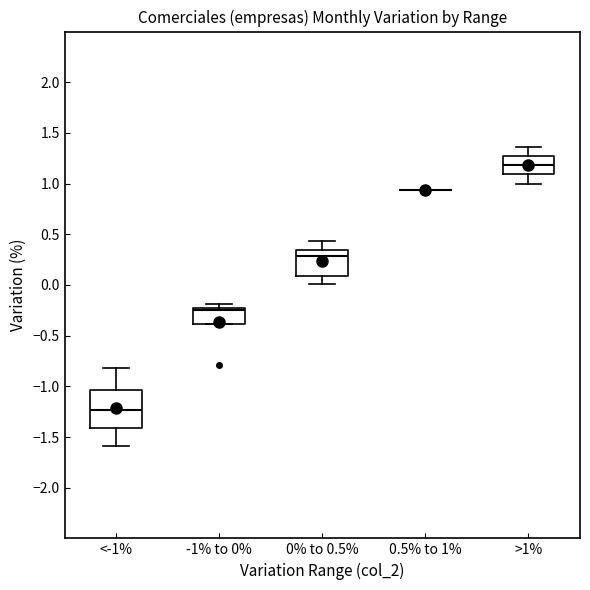

Reading left to right, transcribe this box plot: for each box, give where its median line is, the range the box spans, and where its two whiskers end, as read against the y-axis. The values are not printed on the chart, so give them approximately, as read against the axis.

<-1%: median -1.25, box -1.40 to -1.05, whiskers -1.60 to -0.80
-1% to 0%: median -0.25, box -0.40 to -0.20, whiskers -0.40 to -0.20 (just above the box's upper edge)
0% to 0.5%: median 0.30, box 0.10 to 0.35, whiskers 0.00 to 0.45
0.5% to 1%: box collapsed to a line at 0.95, whiskers 0.95 to 0.95
>1%: median 1.20, box 1.10 to 1.25, whiskers 1.00 to 1.35